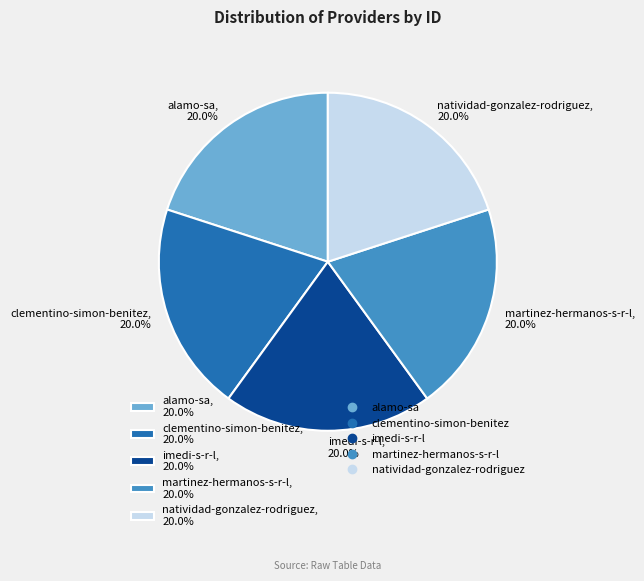

What is the ratio of the value at clementino-simon-benitez, 20.0% to the value at martinez-hermanos-s-r-l, 20.0%?

1.0